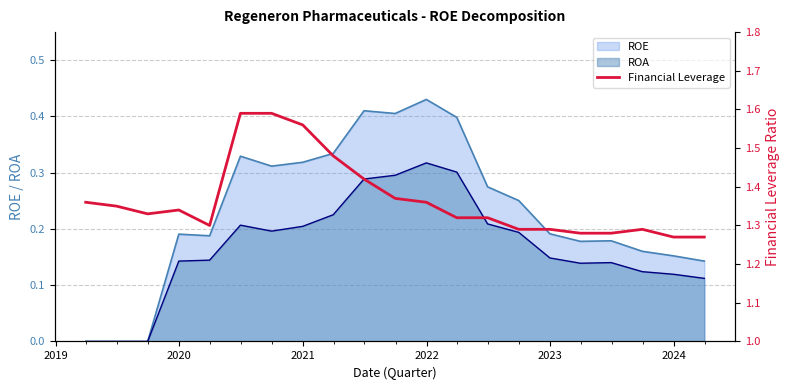

What is the difference between the maximum and minimum values?

0.3